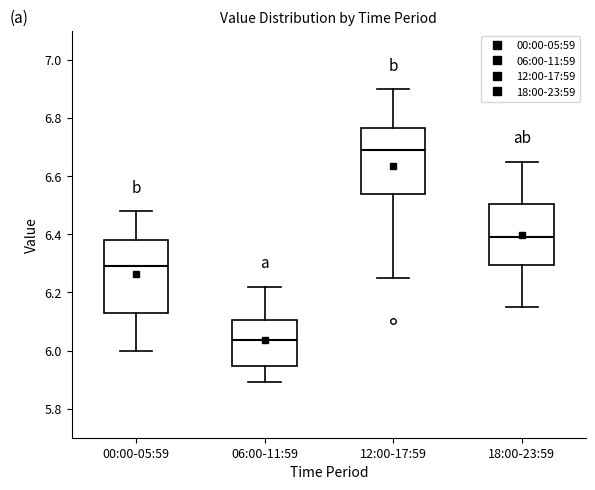

Reading left to right, read every box against the y-axis: the position of its median line, the range the box covers, and the ends of its whiskers. The values are not printed on the chart, so give them approximately, as read against the axis.

00:00-05:59: median 6.30, box 6.12 to 6.38, whiskers 6.00 to 6.48
06:00-11:59: median 6.04, box 5.94 to 6.10, whiskers 5.90 to 6.22
12:00-17:59: median 6.70, box 6.54 to 6.76, whiskers 6.26 to 6.90
18:00-23:59: median 6.40, box 6.30 to 6.50, whiskers 6.16 to 6.66